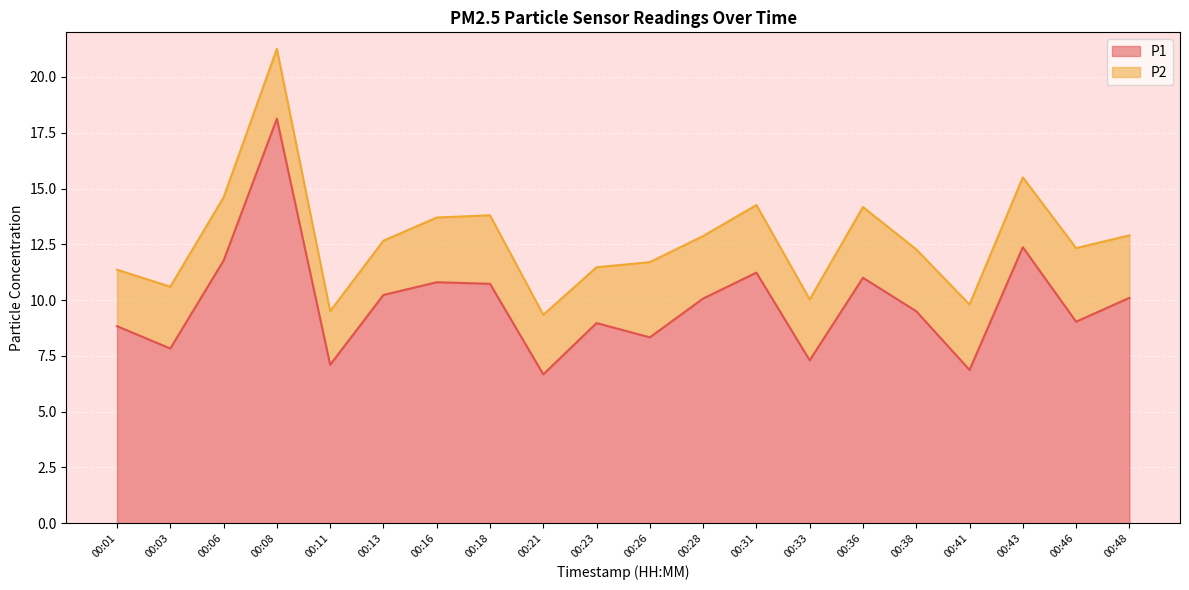

What is the average value?

9.8